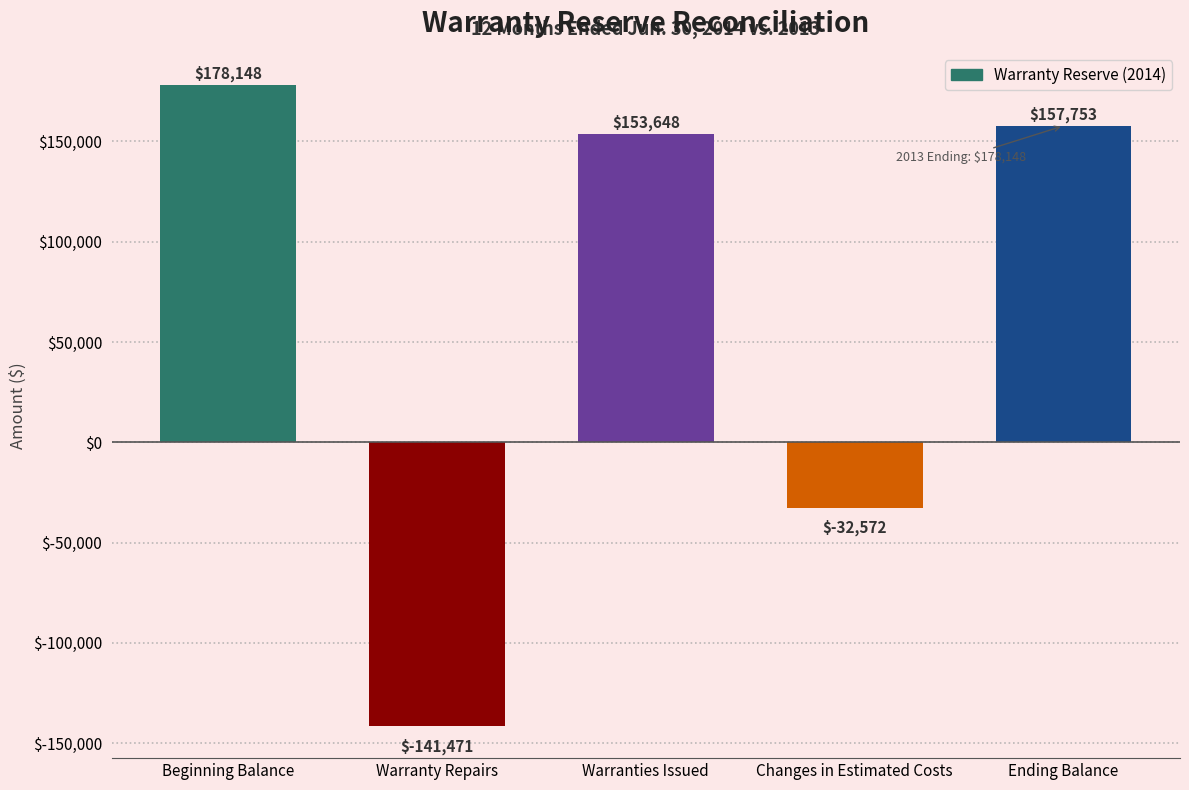

List the labels in order of value, largest first.

Beginning Balance, Ending Balance, Warranties Issued, Changes in Estimated Costs, Warranty Repairs